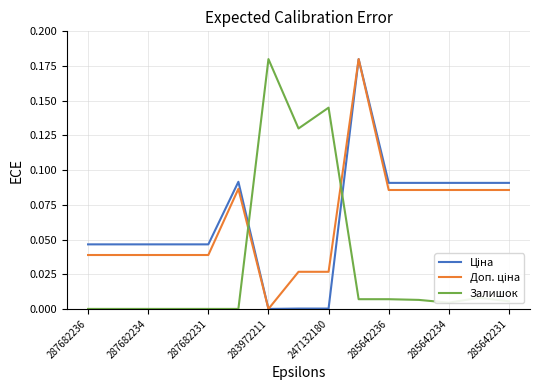

Is it true that Залишок equals 0.1 at 283972211?

False